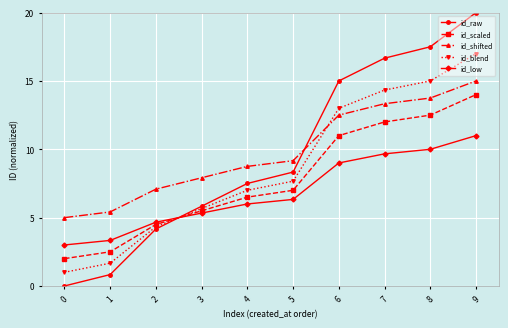

List the labels in order of id_scaled value, largest first.

9, 8, 7, 6, 5, 4, 3, 2, 1, 0